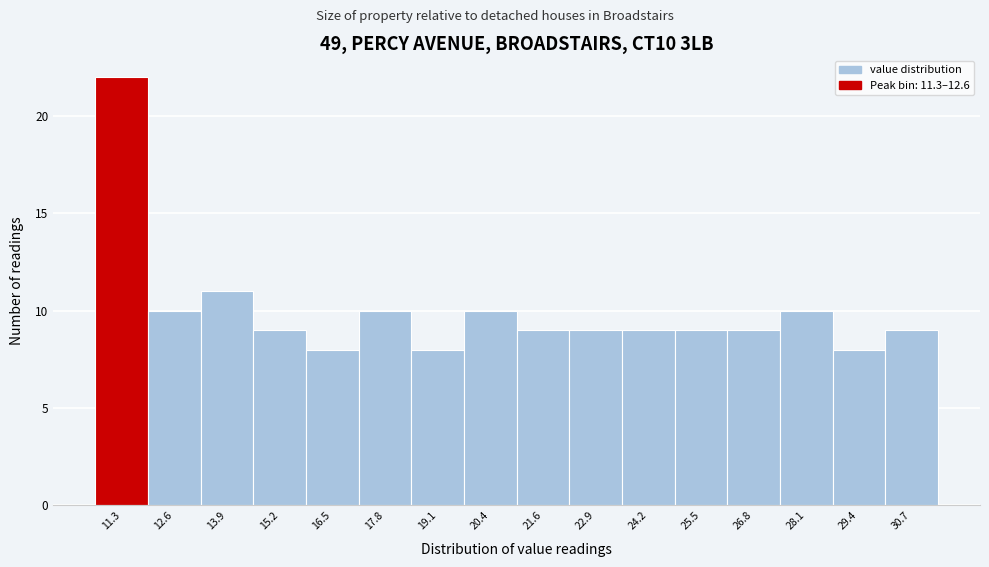

Reading left to right, extract all data points from this chart.

11.3=22	12.6=10	13.9=11	15.2=9	16.5=8	17.8=10	19.1=8	20.4=10	21.6=9	22.9=9	24.2=9	25.5=9	26.8=9	28.1=10	29.4=8	30.7=9